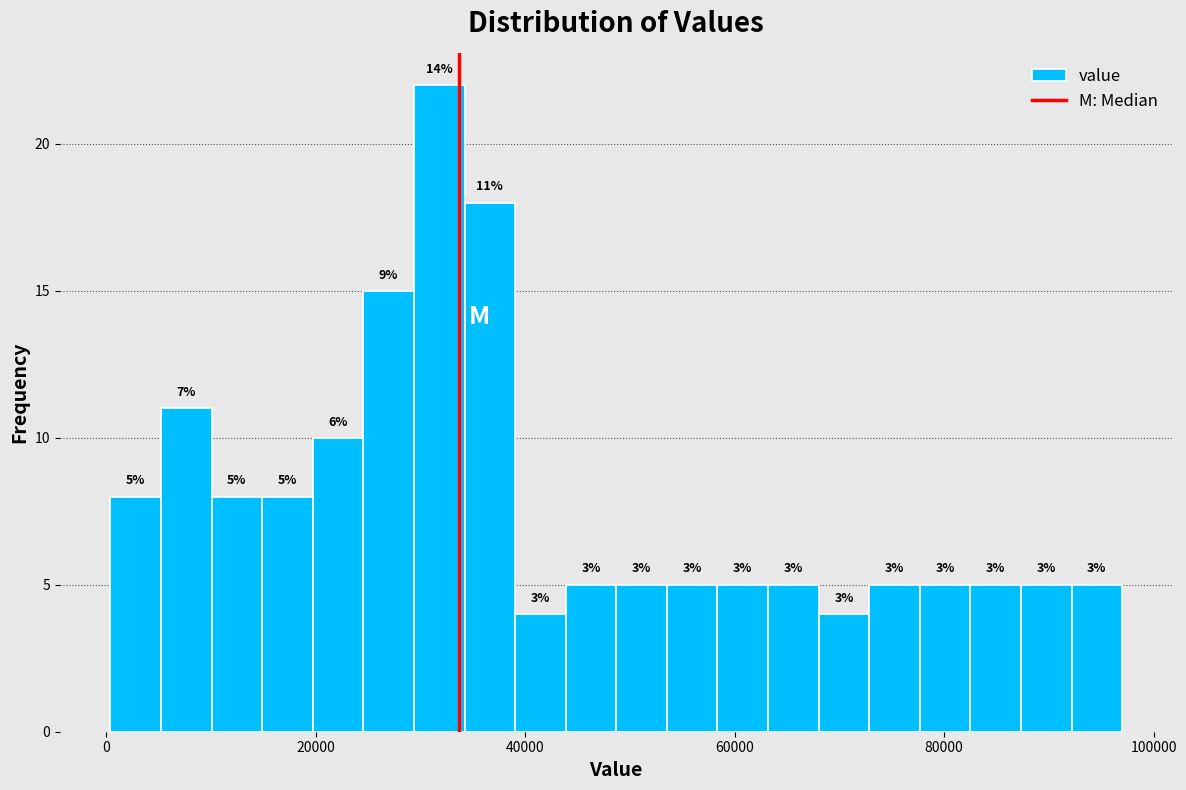

Around what value on the x-axis is the tallest bar? Give the approximate position of its centre, as read against the axis.

32000